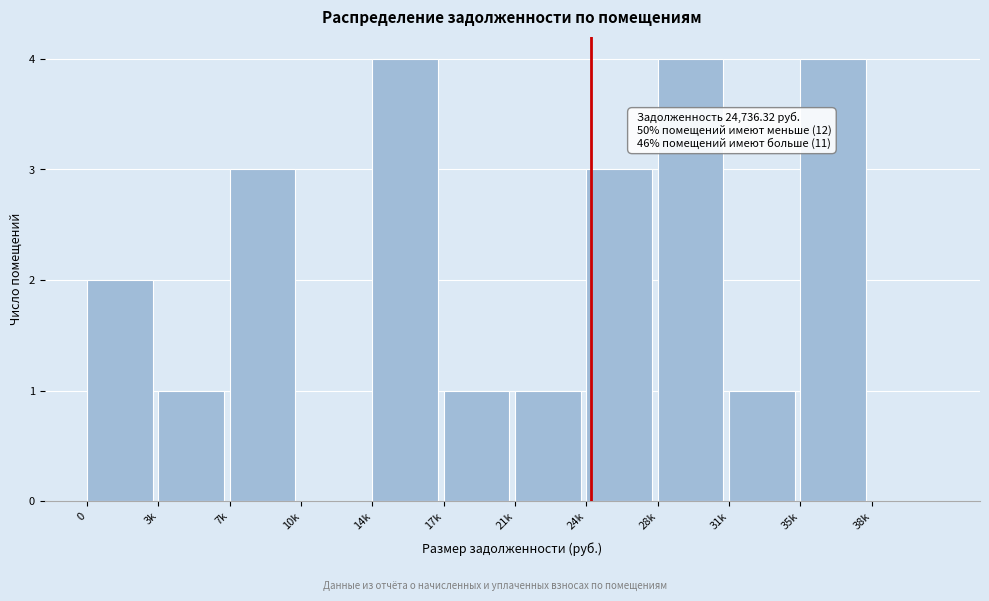

Reading right to left, list all the values displayed in this chart.

38k=0	35k=4	31k=1	28k=4	24k=3	21k=1	17k=1	14k=4	10k=0	7k=3	3k=1	0=2